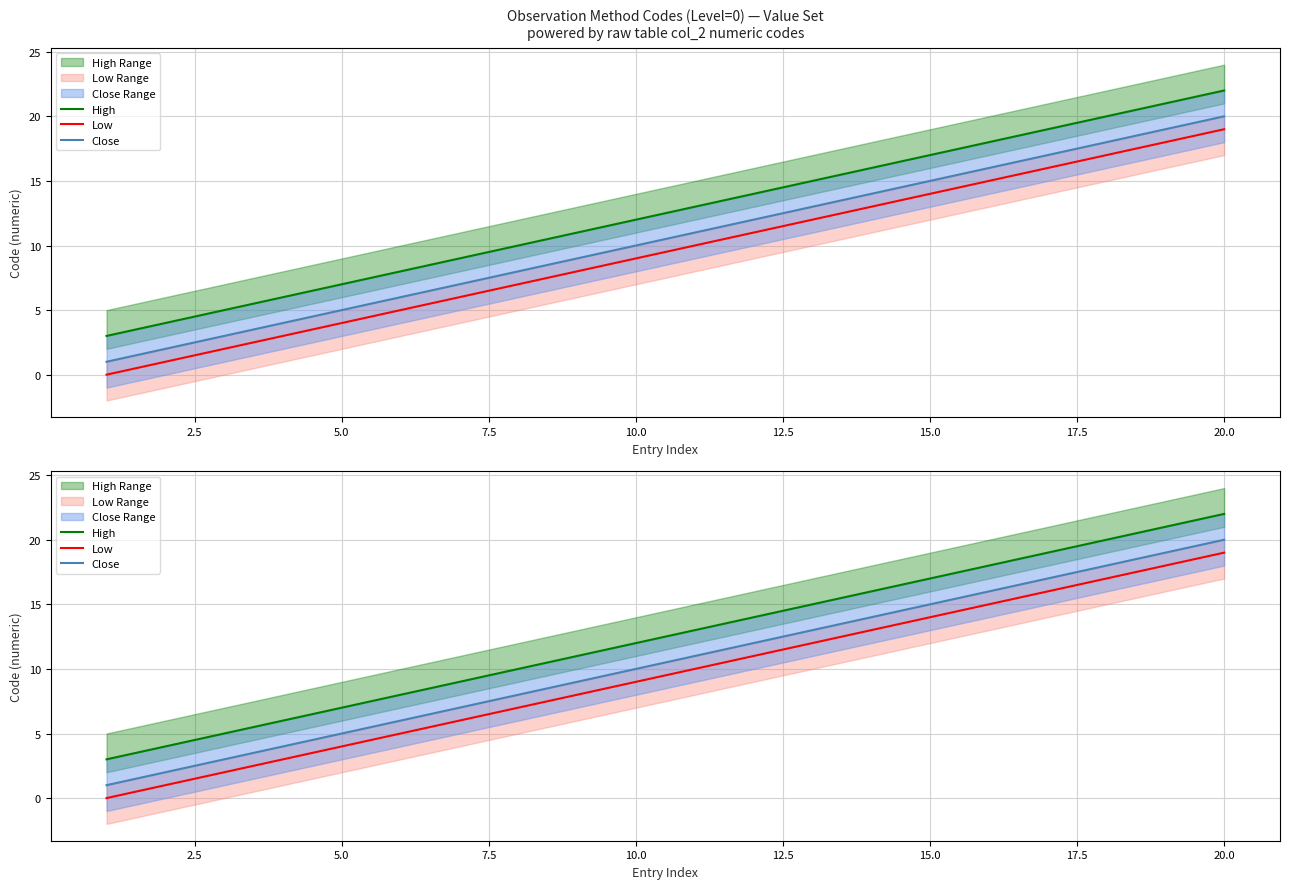

True or false: Close has more than 1 interior local peaks.

False